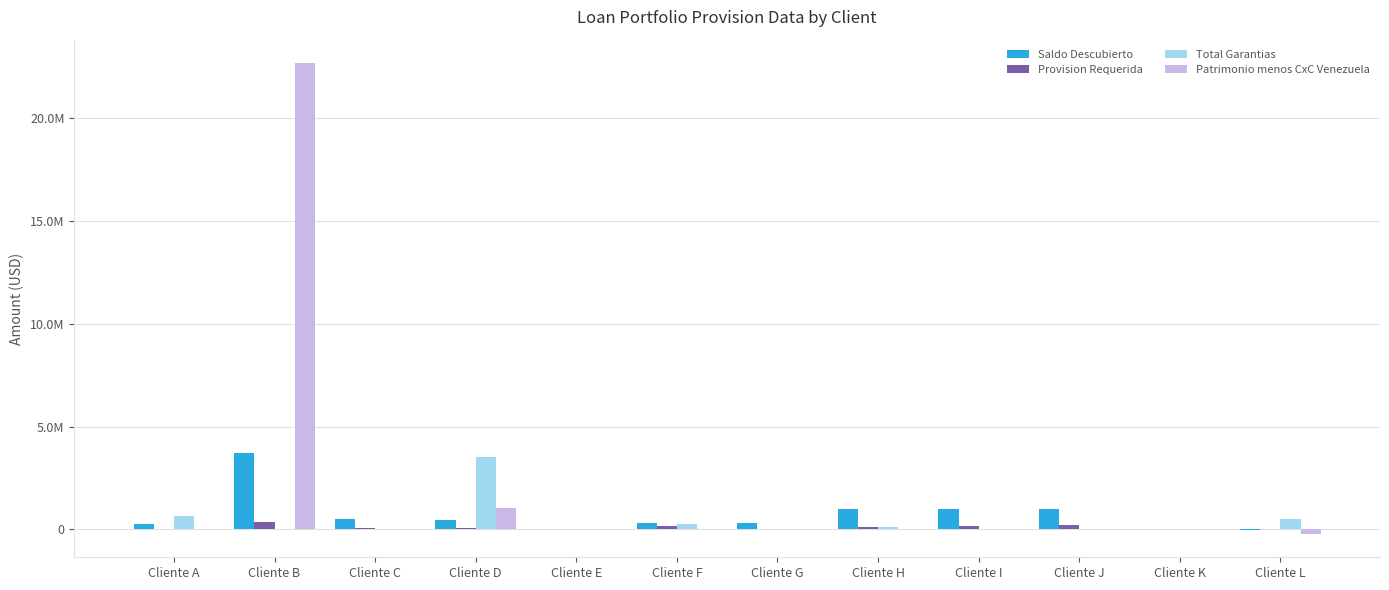

Reading left to right, what are all the values shown in this chart?

Saldo Descubierto: Cliente A=267547.2	Cliente B=3700000.0	Cliente C=500000.0	Cliente D=462867.5	Cliente E=2137.0	Cliente F=306937.3	Cliente G=298286.0	Cliente H=1007251.6	Cliente I=996635.0	Cliente J=996271.0	Cliente K=2603.0	Cliente L=-3918.0
Provision Requerida: Cliente A=0.0	Cliente B=370000.0	Cliente C=75000.0	Cliente D=92573.5	Cliente E=1068.5	Cliente F=153468.6	Cliente G=0.0	Cliente H=100725.2	Cliente I=149495.2	Cliente J=199254.2	Cliente K=1301.5	Cliente L=0.0
Total Garantias: Cliente A=671992.8	Cliente B=0.0	Cliente C=0.0	Cliente D=3535561.0	Cliente E=1240.0	Cliente F=250000.0	Cliente G=0.0	Cliente H=118435.6	Cliente I=0.0	Cliente J=0.0	Cliente K=1728.0	Cliente L=485000.0
Patrimonio menos CxC Venezuela: Cliente A=10882.0	Cliente B=22663507.0	Cliente C=9005.0	Cliente D=1039089.0	Cliente E=3617.0	Cliente F=-1299.0	Cliente G=12253.0	Cliente H=18856.0	Cliente I=4060.0	Cliente J=4154.0	Cliente K=1695.0	Cliente L=-209800.0